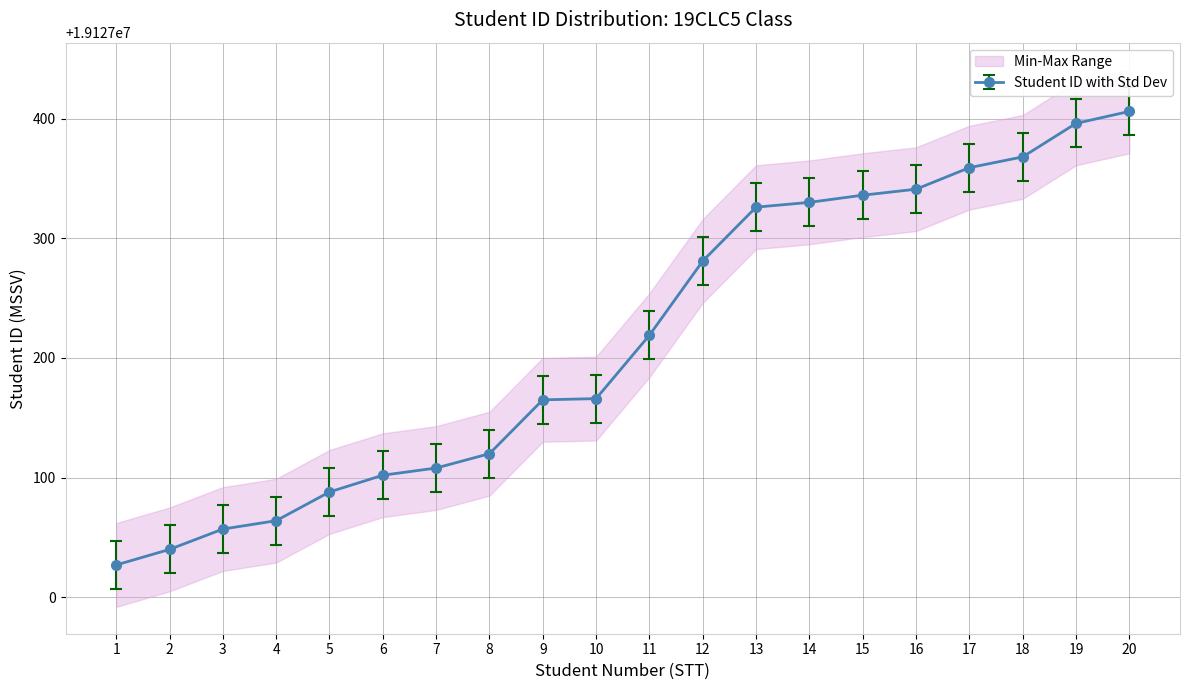

Reading right to left, extract all data points from this chart.

19127406	19127396	19127368	19127359	19127341	19127336	19127330	19127326	19127281	19127219	19127166	19127165	19127120	19127108	19127102	19127088	19127064	19127057	19127040	19127027